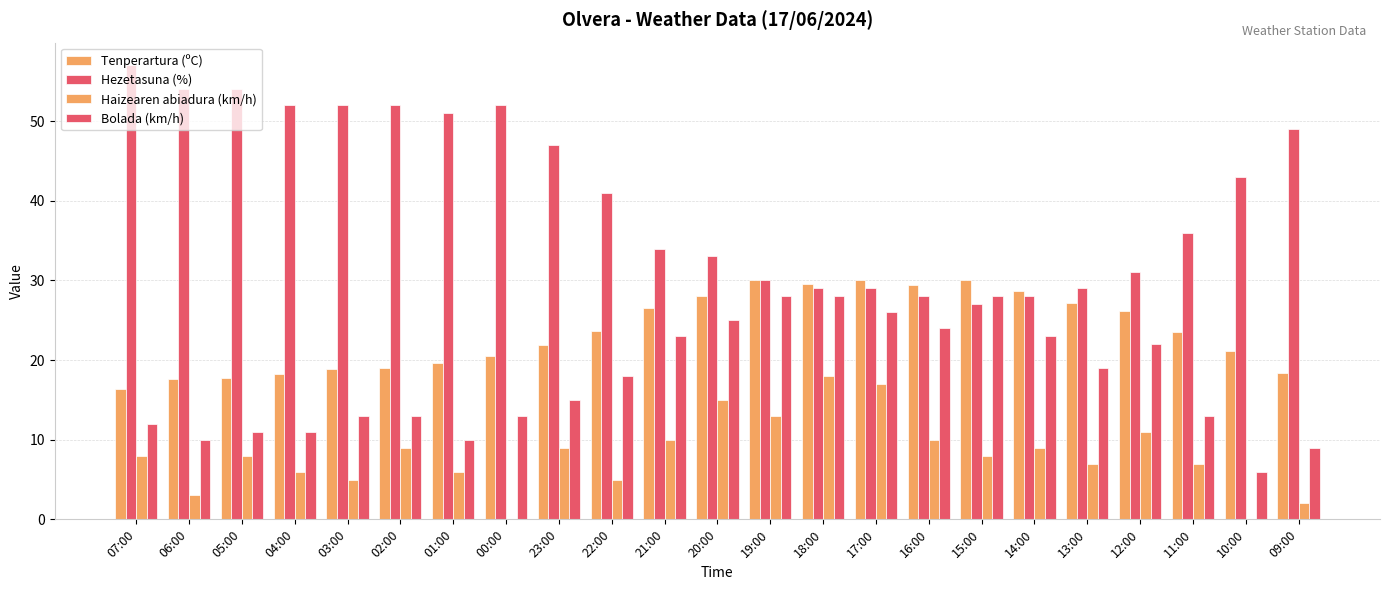

Count the number of categories in the chart.

23